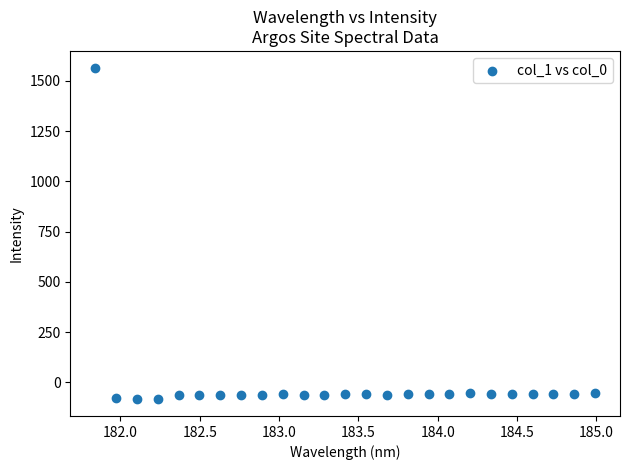

What is the range of Y values (max minus min)?

1650.5